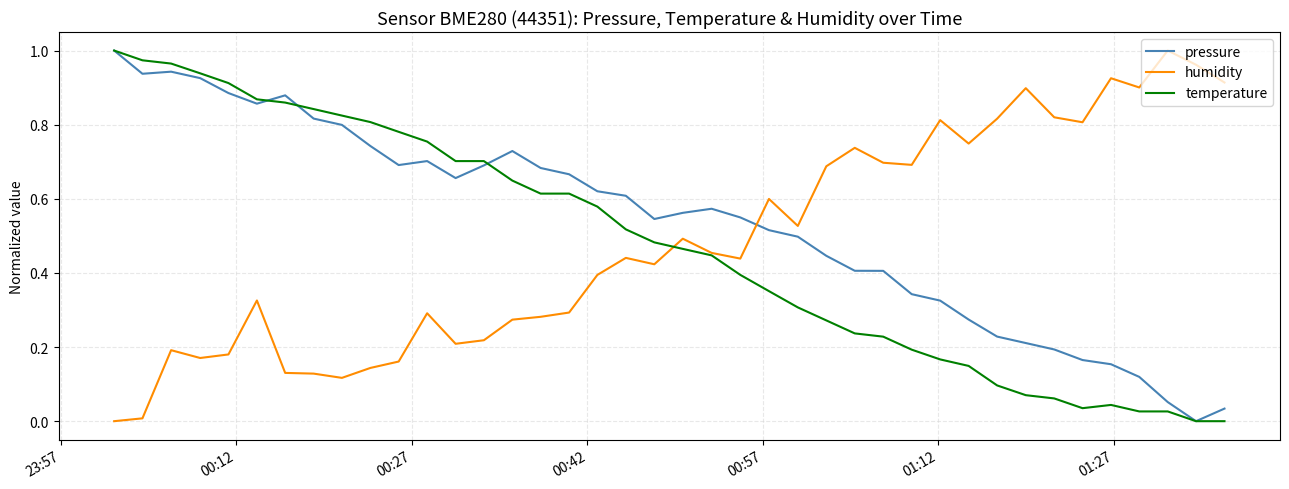

Which series has the largest total across all categories?

pressure